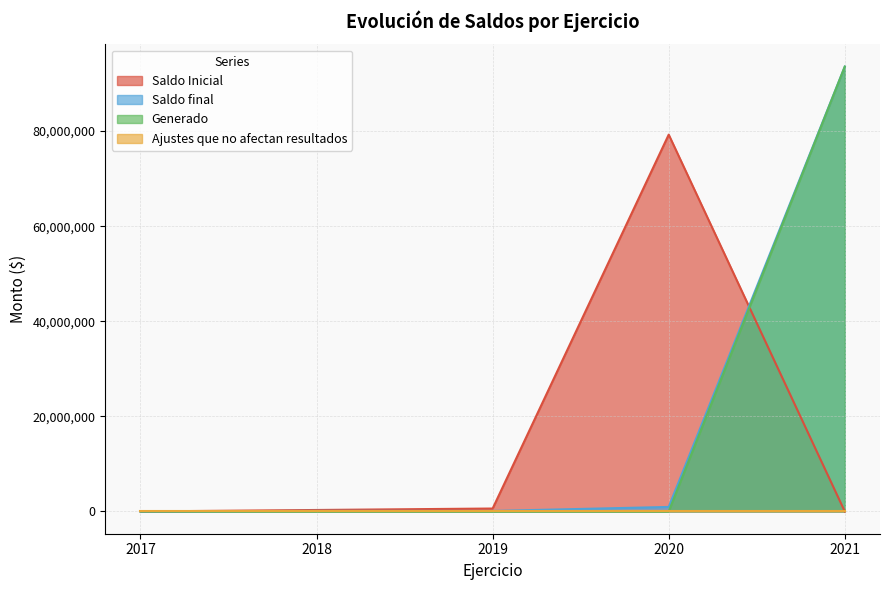

What is the highest value of the Generado series?

93560179